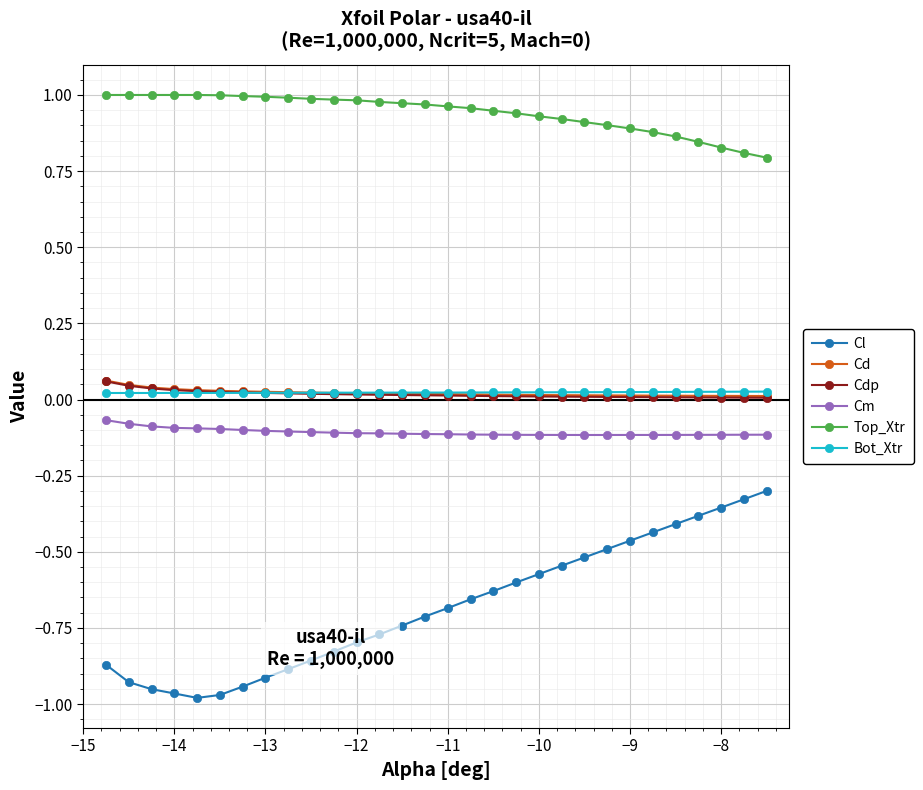

True or false: Cl and Cdp intersect in this chart.

False